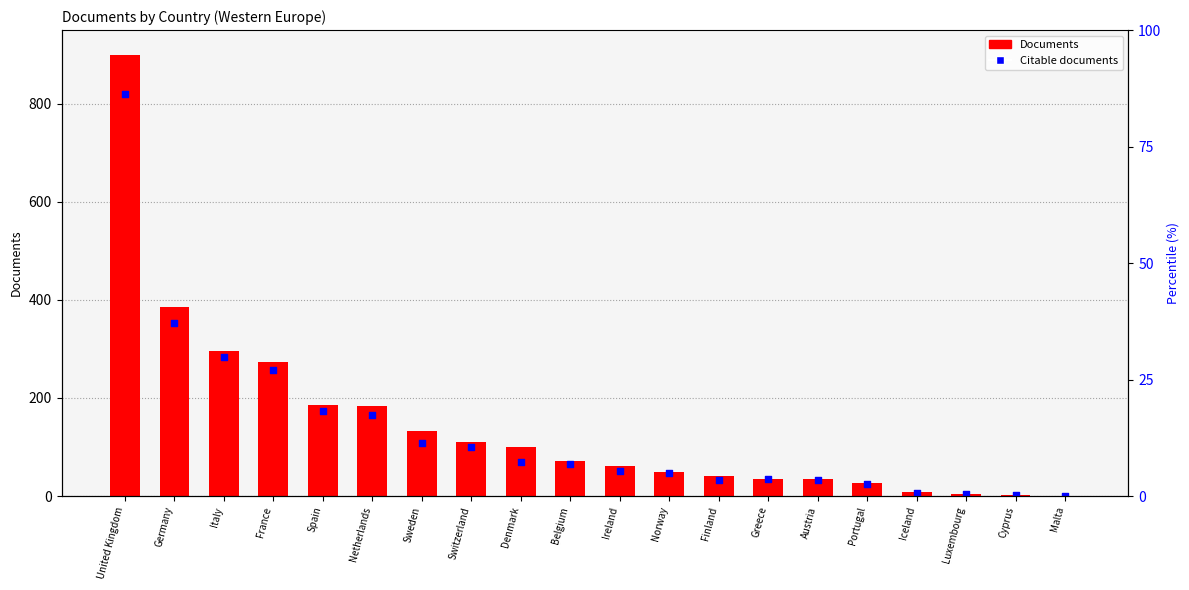

What is the total value across all series at United Kingdom?

1720